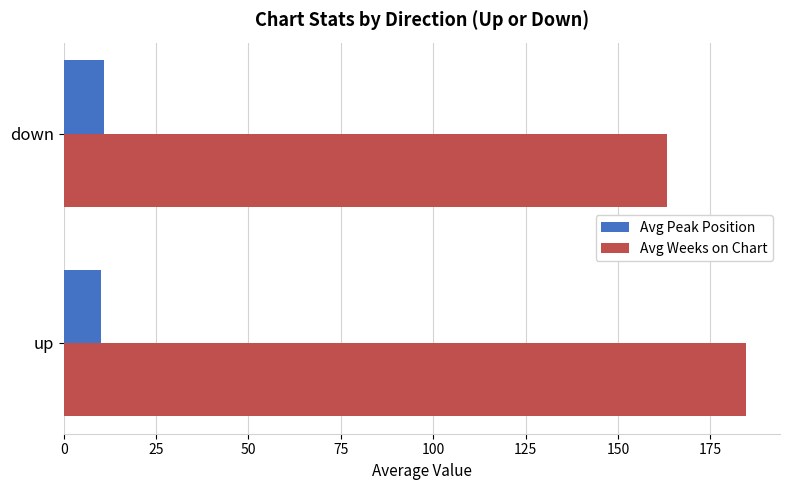

List the series in order of their peak value, lowest first.

Avg Peak Position, Avg Weeks on Chart